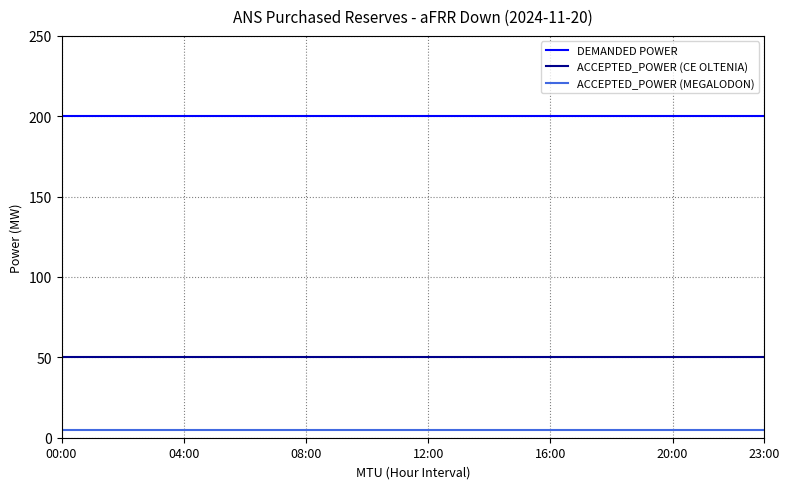

What is the maximum value shown in the chart?

200